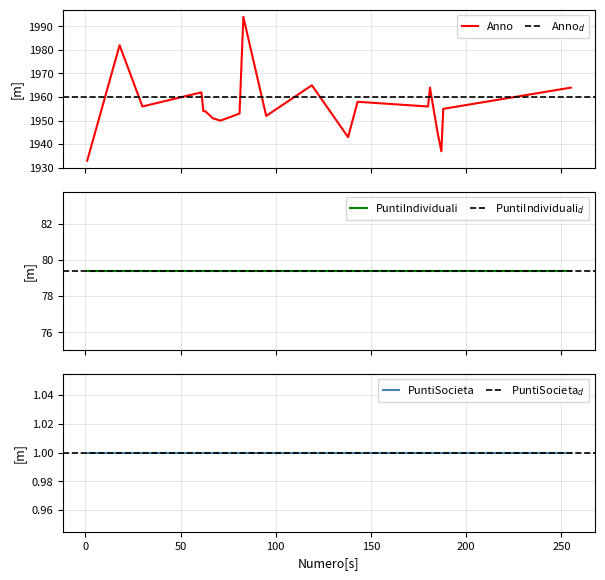

Reading left to right, transcribe all the data shown in this chart.

Anno: 187=1937.0	71=1950.0	83=1994.0	255=1964.0	63=1954.0	30=1956.0	185=1945.0	138=1943.0	119=1965.0	180=1956.0	143=1958.0	61=1962.0	1=1933.0	62=1954.0	188=1955.0	18=1982.0	95=1952.0	181=1964.0	81=1953.0	67=1951.0
PuntiIndividuali: 187=79.4	71=79.4	83=79.4	255=79.4	63=79.4	30=79.4	185=79.4	138=79.4	119=79.4	180=79.4	143=79.4	61=79.4	1=79.4	62=79.4	188=79.4	18=79.4	95=79.4	181=79.4	81=79.4	67=79.4
PuntiSocieta: 187=1.0	71=1.0	83=1.0	255=1.0	63=1.0	30=1.0	185=1.0	138=1.0	119=1.0	180=1.0	143=1.0	61=1.0	1=1.0	62=1.0	188=1.0	18=1.0	95=1.0	181=1.0	81=1.0	67=1.0